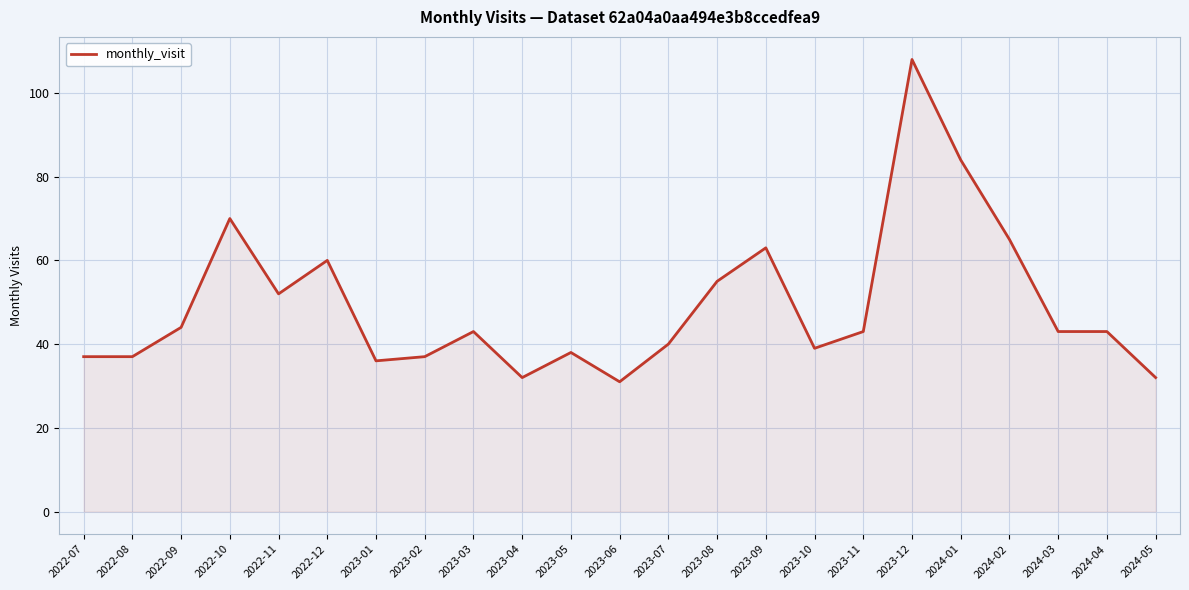

Approximately how many times larger is the value at 2023-07 compared to 2023-02?

1.1